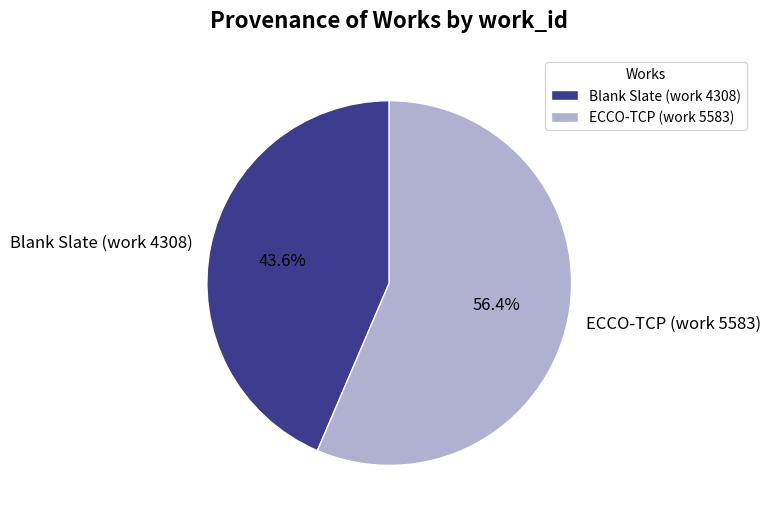

Is there a majority slice in this chart?

Yes